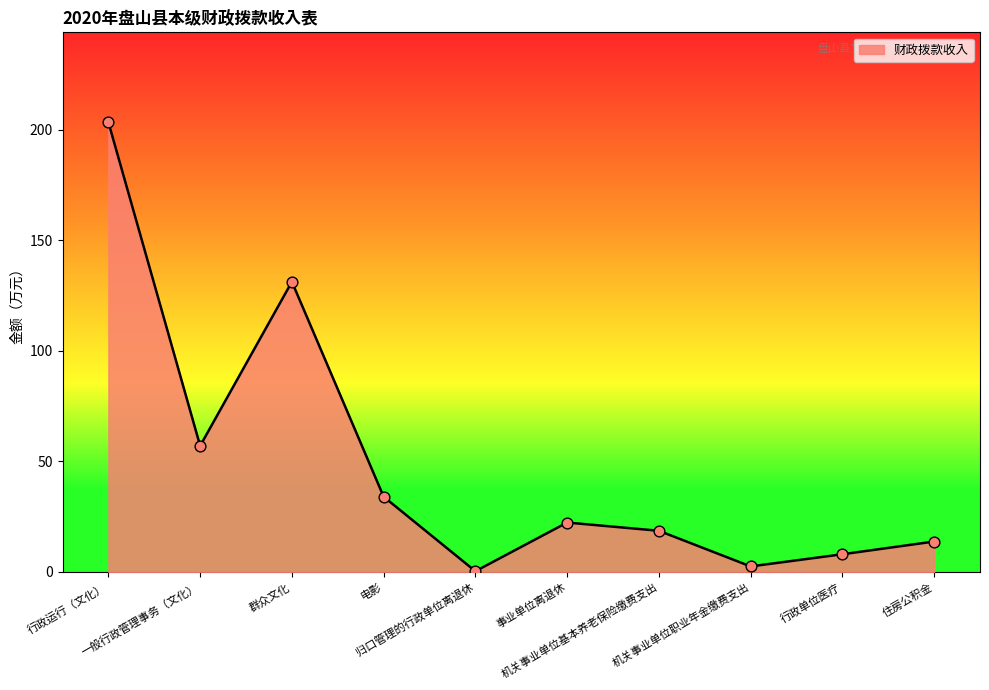

What is the ratio of the value at 住房公积金 to the value at 电影?

0.4